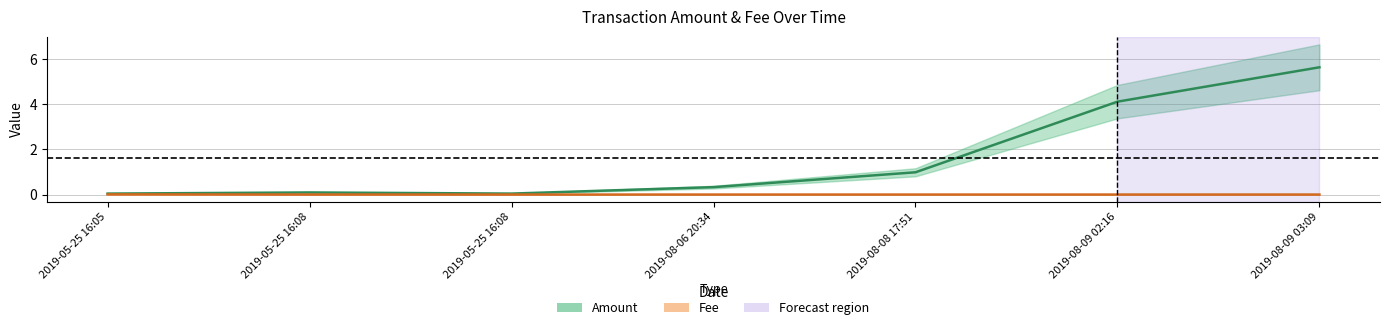

True or false: Amount and Fee intersect in this chart.

False